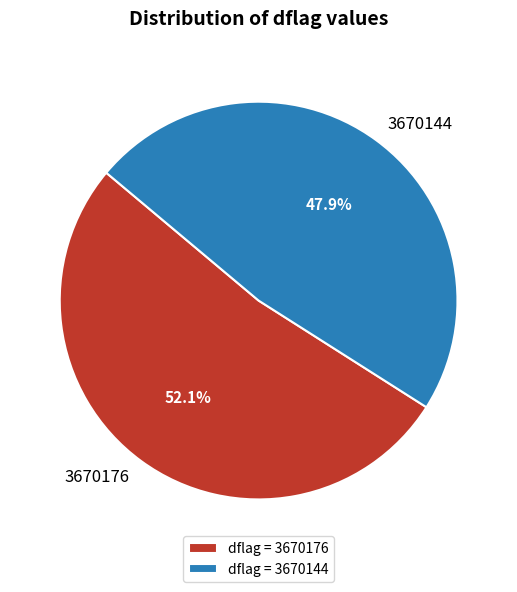

Is there a majority slice in this chart?

Yes